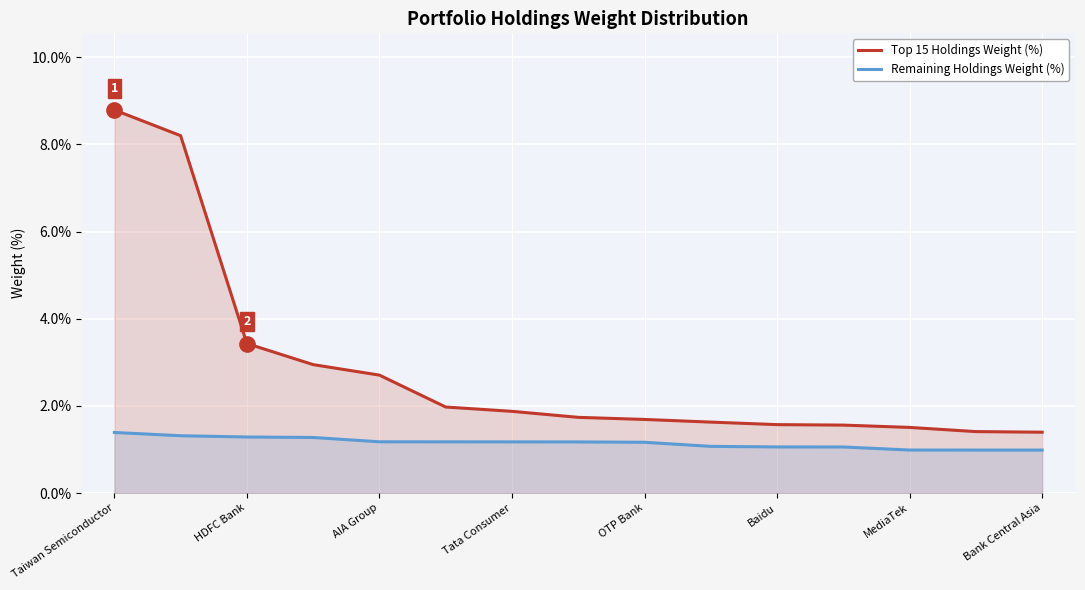

True or false: Remaining Holdings Weight (%) and Top 15 Holdings Weight (%) cross at least once.

False